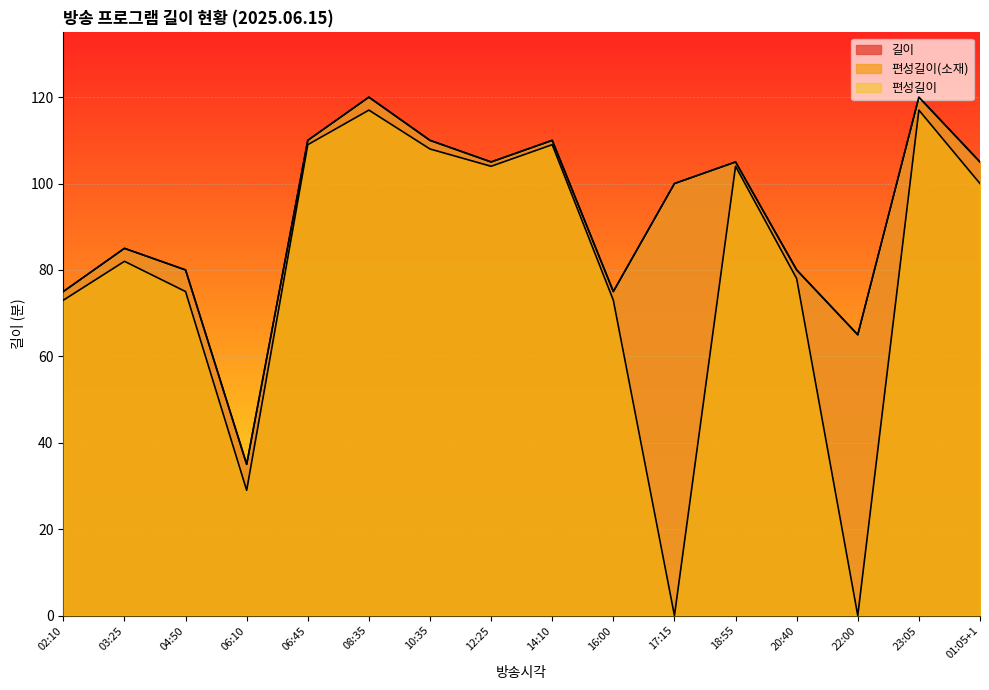

What is the average value of the 편성길이(소재) series?

80